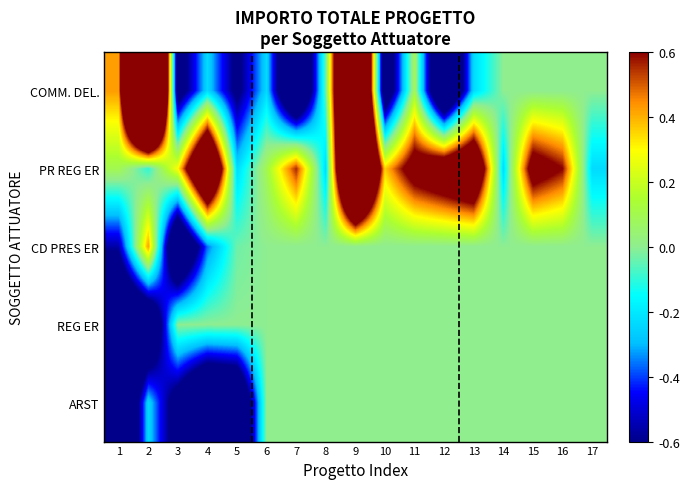

Reading left to right, transcribe all the data shown in this chart.

COMM. DEL.: 1=0.4	2=3.3	3=-0.8	4=-0.2	5=-0.7	6=-0.2	7=-1.2	8=-0.0	9=2.3	10=-0.9	11=0.1	12=-1.2	13=-0.2	14=0.0	15=0.0	16=0.0	17=0.0
PR REG ER: 1=0.1	2=-0.1	3=0.3	4=1.4	5=-0.2	6=0.1	7=0.6	8=-0.2	9=2.1	10=0.4	11=0.8	12=0.9	13=1.1	14=-0.2	15=0.8	16=0.6	17=-0.2
CD PRES ER: 1=-0.6	2=0.4	3=-1.2	4=-0.4	5=-0.0	6=0.0	7=0.0	8=0.0	9=0.0	10=0.0	11=0.0	12=0.0	13=0.0	14=0.0	15=0.0	16=0.0	17=0.0
REG ER: 1=-1.2	2=-1.1	3=0.0	4=0.0	5=0.0	6=0.0	7=0.0	8=0.0	9=0.0	10=0.0	11=0.0	12=0.0	13=0.0	14=0.0	15=0.0	16=0.0	17=0.0
ARST: 1=-1.4	2=-0.2	3=-0.8	4=-1.2	5=-1.1	6=0.0	7=0.0	8=0.0	9=0.0	10=0.0	11=0.0	12=0.0	13=0.0	14=0.0	15=0.0	16=0.0	17=0.0